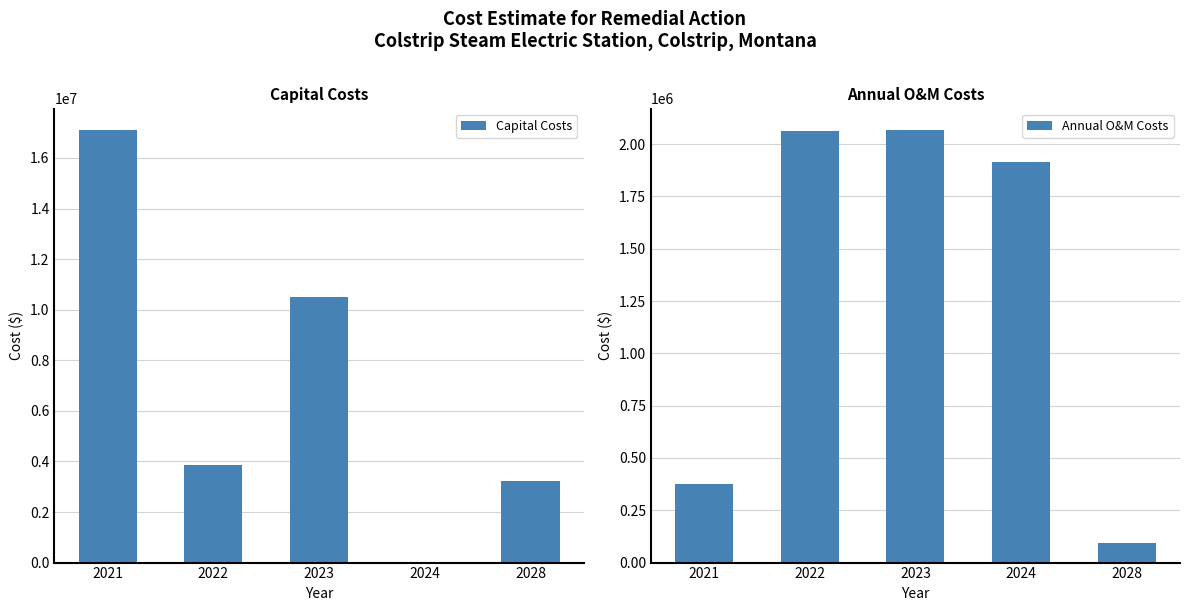

What is the spread (max minus min) of values at 2028?

3134700